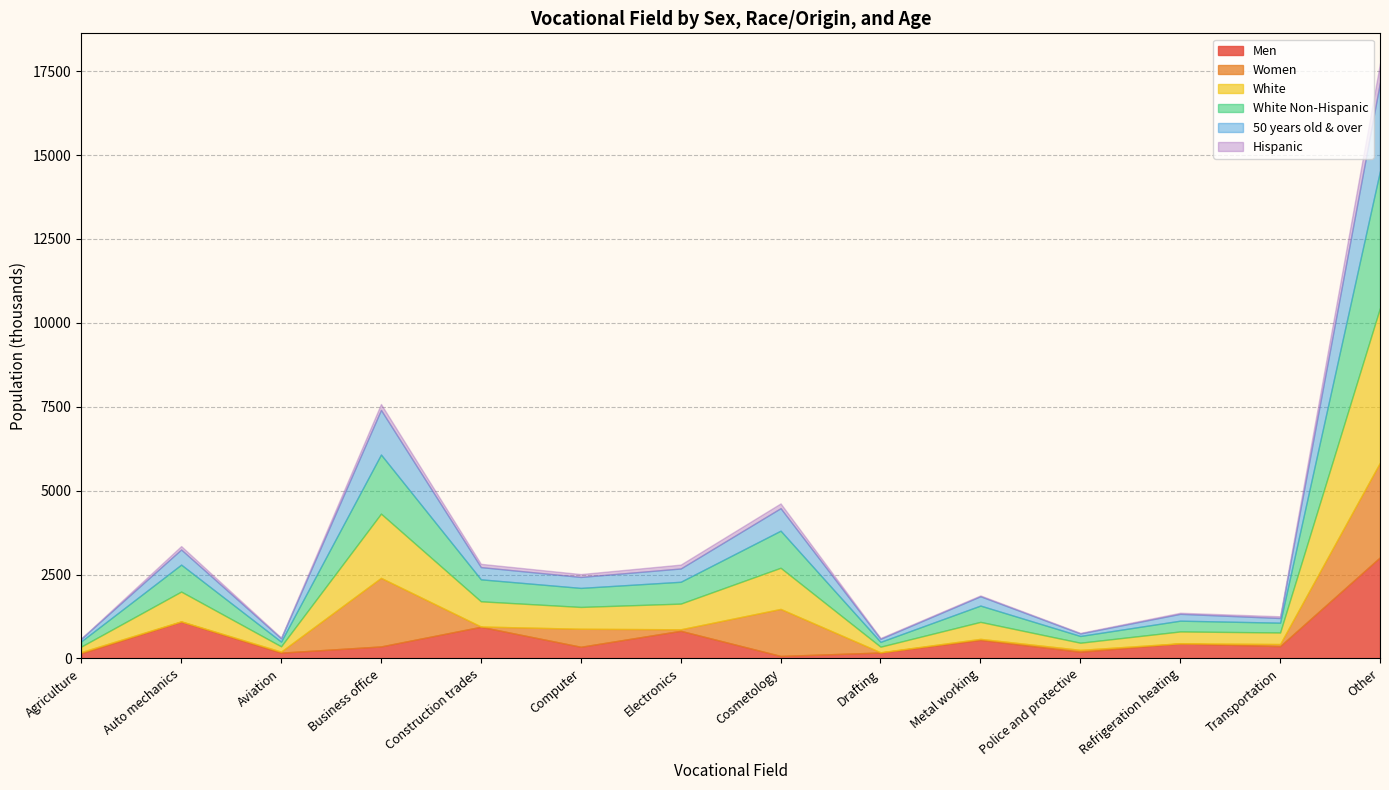

Reading right to left, list all the values displayed in this chart.

Men: Other=3014	Transportation=368	Refrigeration heating=448	Police and protective=201	Metal working=554	Drafting=177	Cosmetology=75	Electronics=824	Computer=348	Construction trades=944	Business office=358	Aviation=173	Auto mechanics=1097	Agriculture=154
Women: Other=2823	Transportation=62	Refrigeration heating=4	Police and protective=55	Metal working=30	Drafting=7	Cosmetology=1401	Electronics=45	Computer=537	Construction trades=8	Business office=2044	Aviation=31	Auto mechanics=9	Agriculture=37
White: Other=4613	Transportation=344	Refrigeration heating=353	Police and protective=213	Metal working=506	Drafting=167	Cosmetology=1226	Electronics=765	Computer=650	Construction trades=751	Business office=1913	Aviation=158	Auto mechanics=887	Agriculture=164
White Non-Hispanic: Other=4080	Transportation=292	Refrigeration heating=321	Police and protective=201	Metal working=486	Drafting=143	Cosmetology=1105	Electronics=651	Computer=567	Construction trades=655	Business office=1761	Aviation=140	Auto mechanics=803	Agriculture=157
50 years old & over: Other=2638	Transportation=139	Refrigeration heating=204	Police and protective=75	Metal working=278	Drafting=92	Cosmetology=671	Electronics=396	Computer=327	Construction trades=364	Business office=1329	Aviation=99	Auto mechanics=450	Agriculture=79
Hispanic: Other=571	Transportation=52	Refrigeration heating=32	Police and protective=17	Metal working=24	Drafting=24	Cosmetology=142	Electronics=116	Computer=86	Construction trades=98	Business office=178	Aviation=21	Auto mechanics=103	Agriculture=7